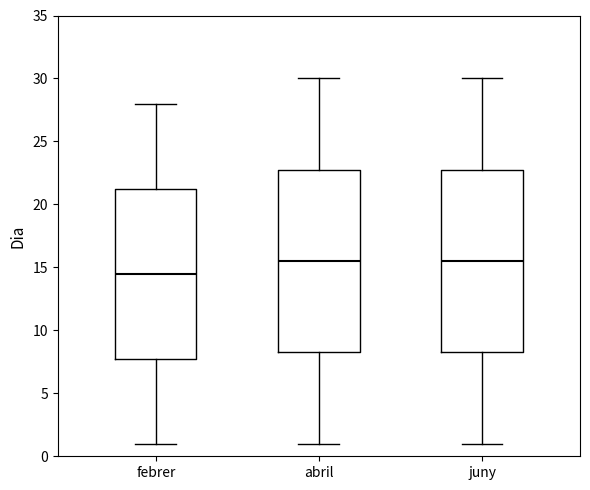

Reading left to right, transcribe this box plot: for each box, give where its median line is, the range the box spans, and where its two whiskers end, as read against the y-axis. The values are not printed on the chart, so give them approximately, as read against the axis.

febrer: median 14.5, box 8.0 to 21.5, whiskers 1.0 to 28.0
abril: median 15.5, box 8.5 to 23.0, whiskers 1.0 to 30.0
juny: median 15.5, box 8.5 to 23.0, whiskers 1.0 to 30.0